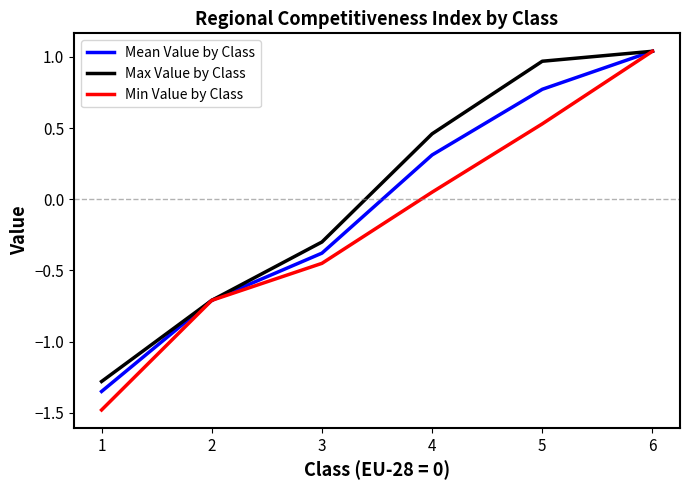

Rank the series at 5 from lowest to highest value.

Min Value by Class, Mean Value by Class, Max Value by Class